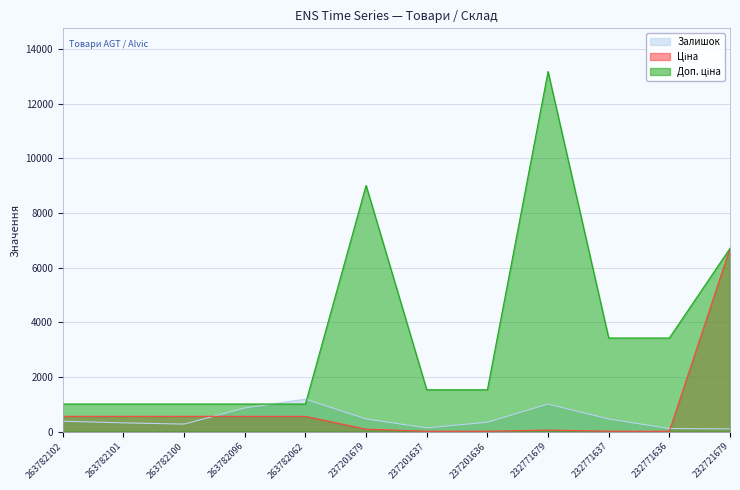

Where does the Ціна series first go above 559?

263782102